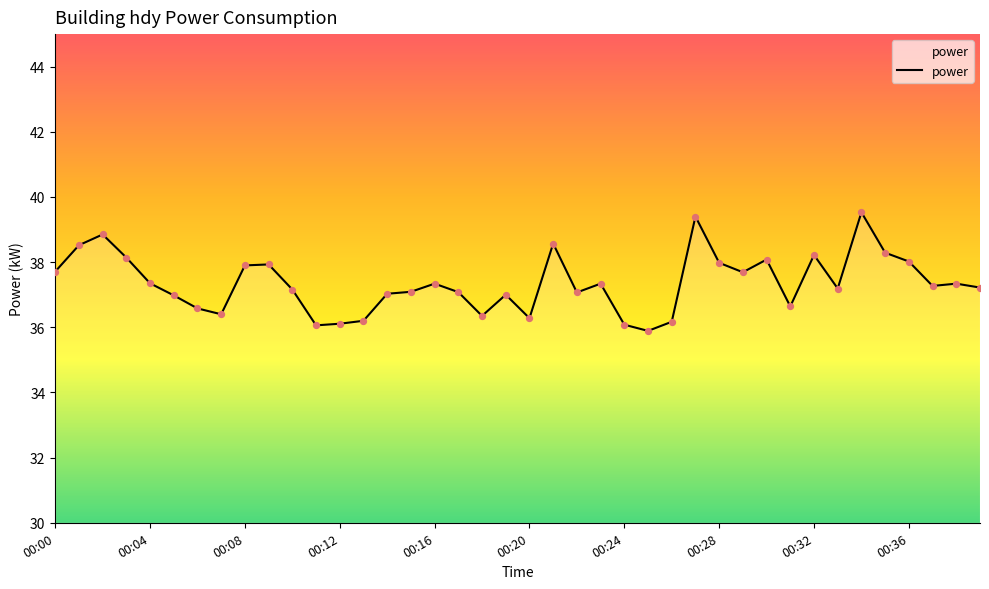

Which has a higher value, 00:24 or 37?

37